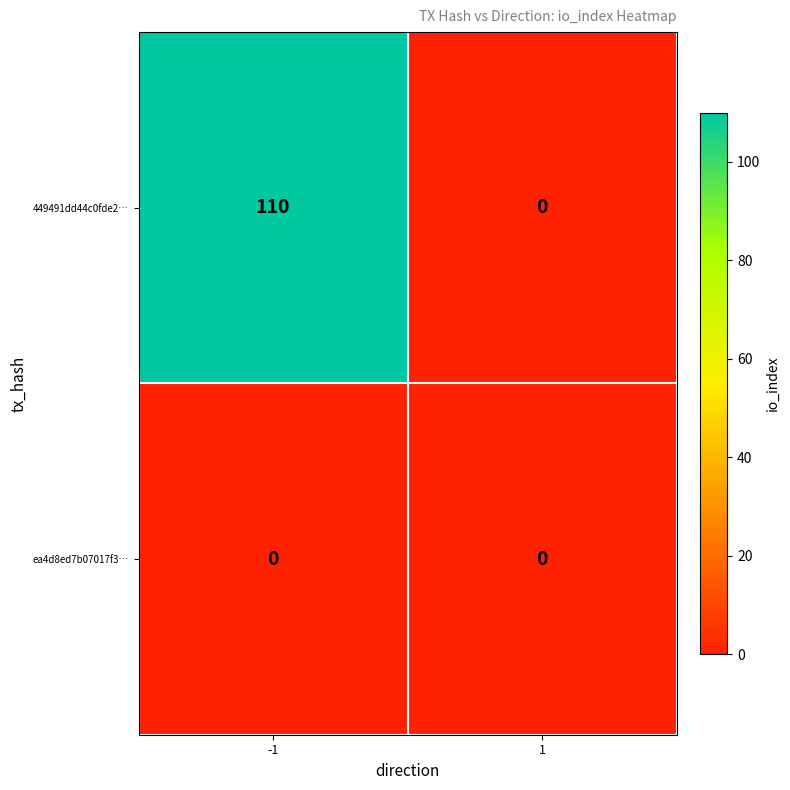

What is the sum of all 449491dd44c0fde2… values?

110